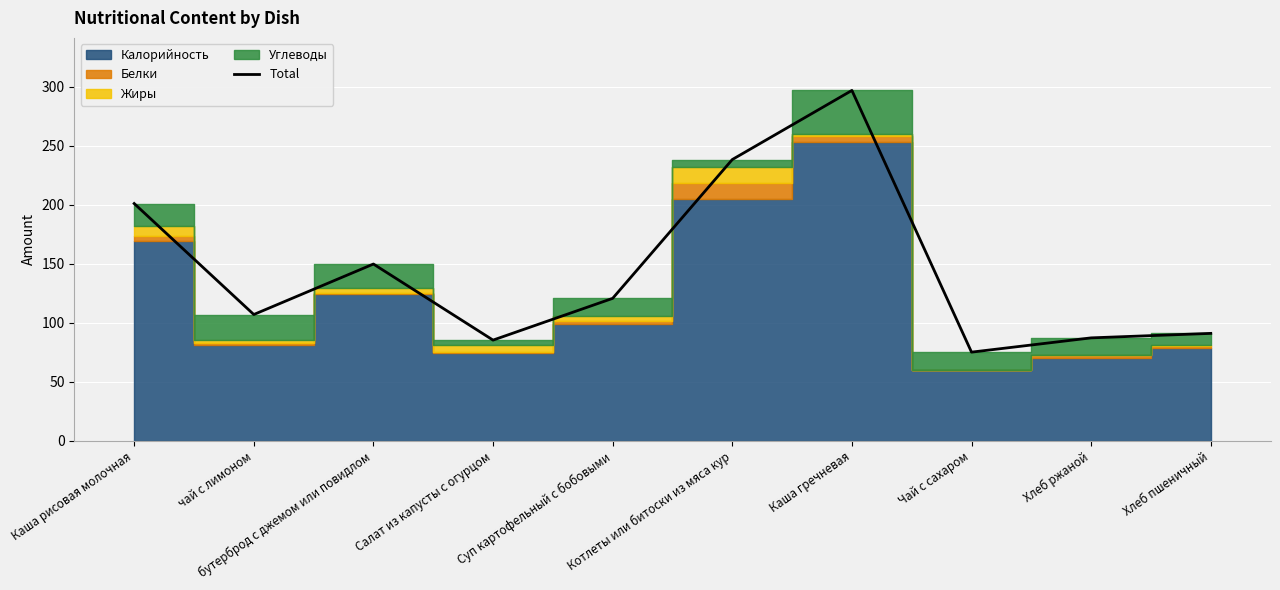

How many points are higher than both their immediate neighbors (excluding endpoints)?

2